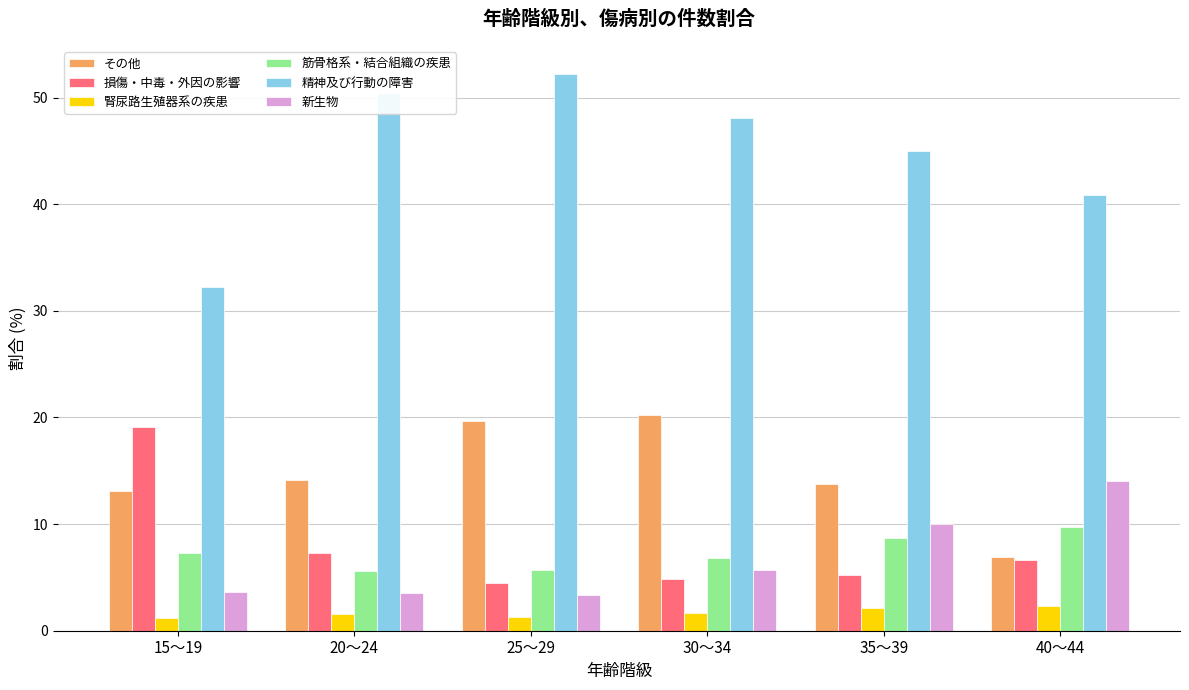

List the series in order of their peak value, highest first.

精神及び行動の障害, その他, 損傷・中毒・外因の影響, 新生物, 筋骨格系・結合組織の疾患, 腎尿路生殖器系の疾患